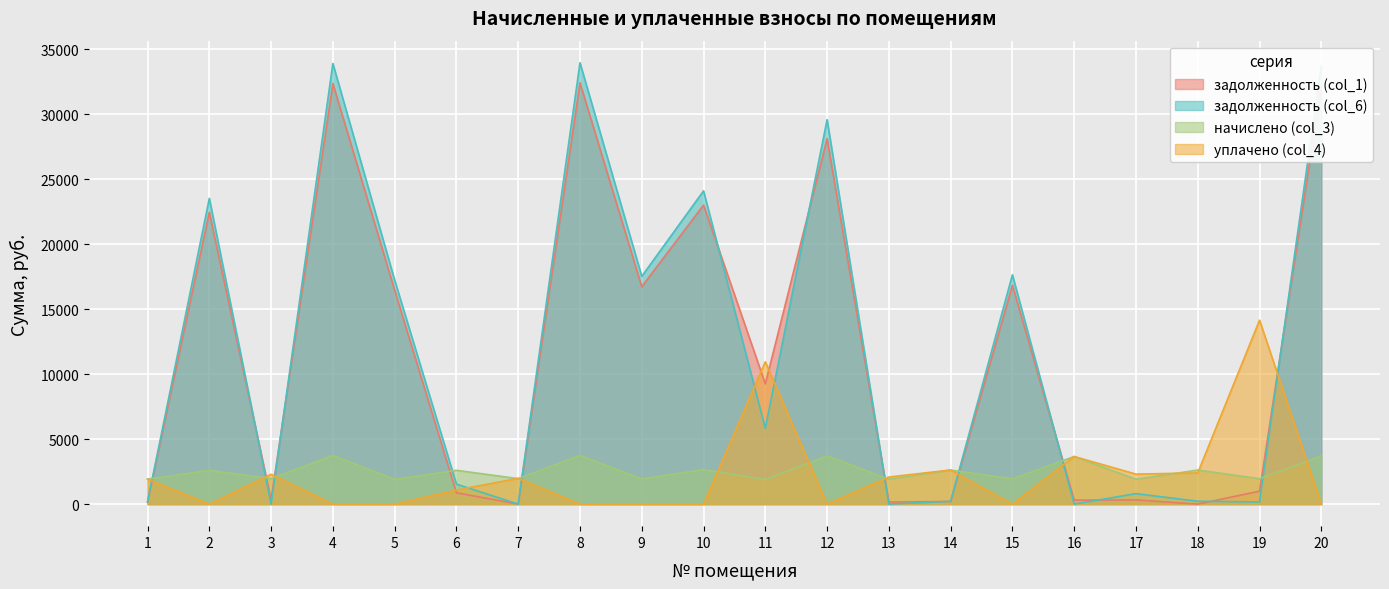

How many times do задолженность (col_1) and задолженность (col_6) cross each other?

10